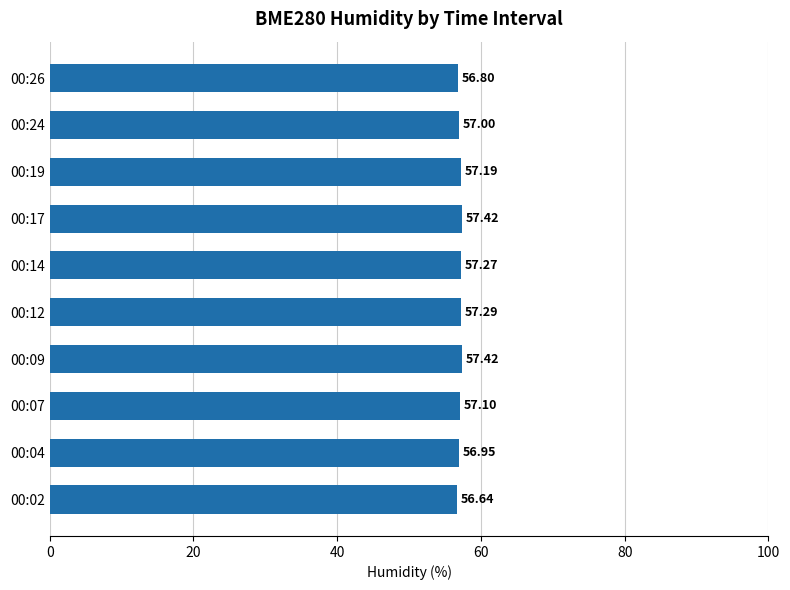

What is the average value?

57.1